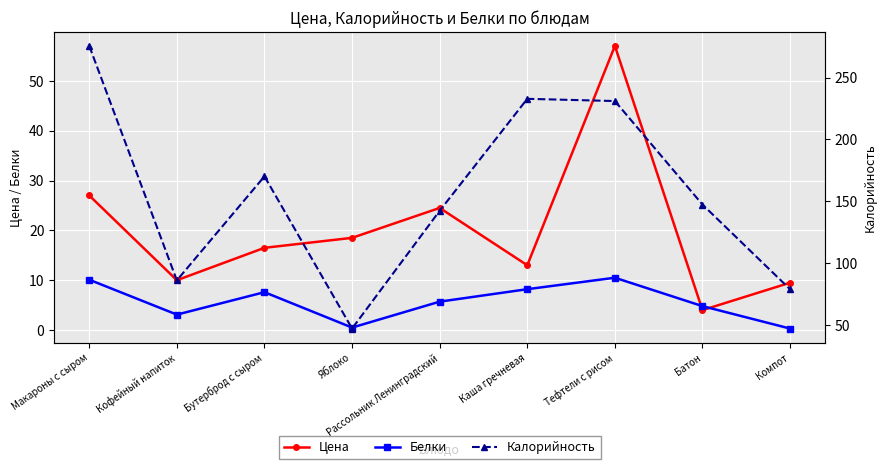

What is the difference between the highest and lowest values at Компот?

78.7